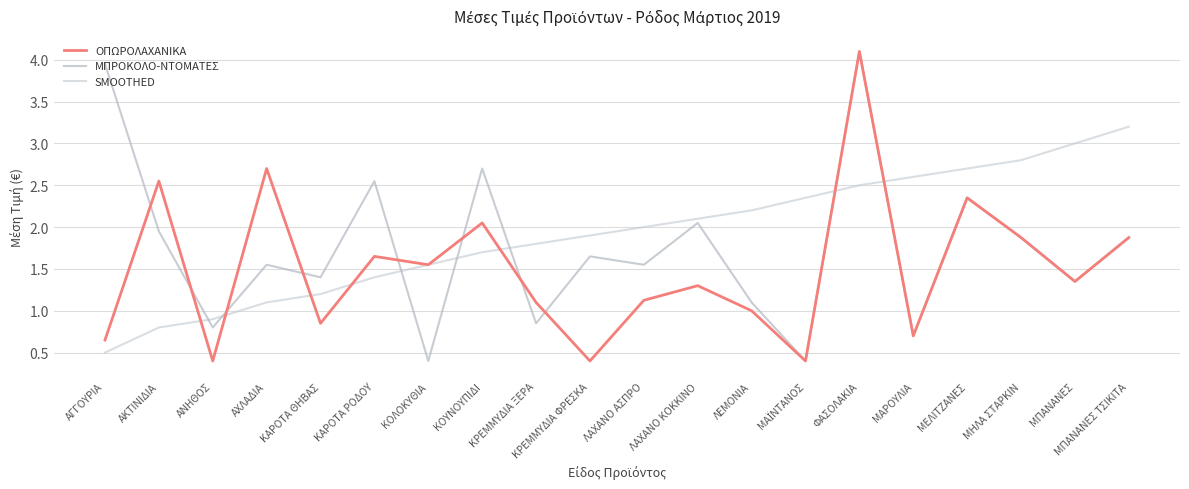

How many lines are shown in the chart?

3